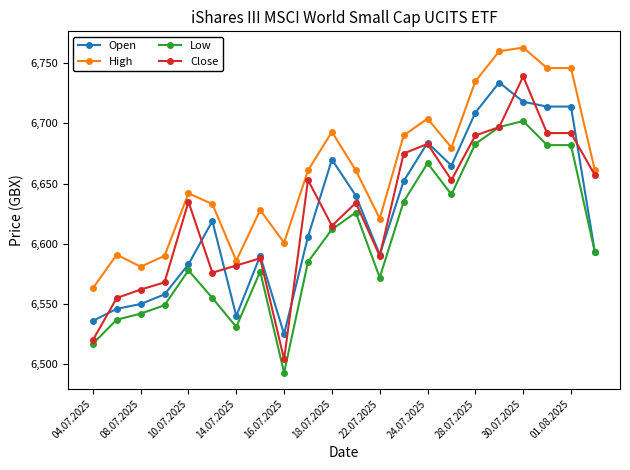

True or false: High and Low cross at least once.

False